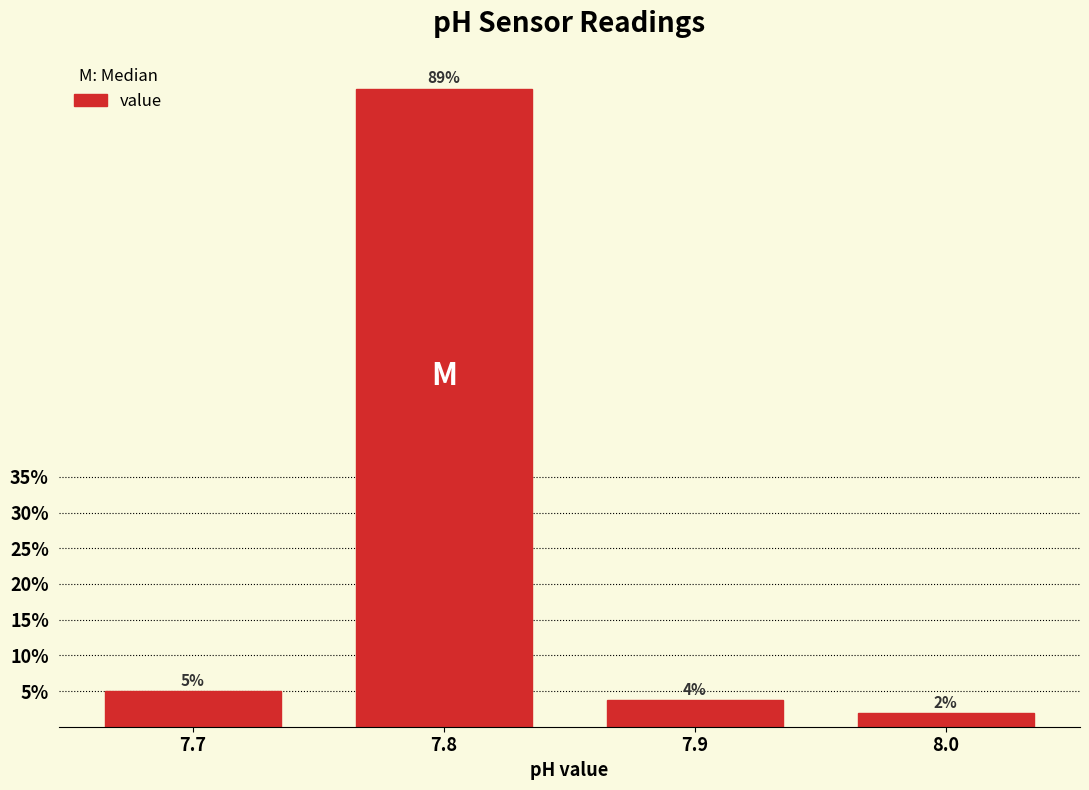

List the labels in order of value, smallest first.

8.0, 7.9, 7.7, 7.8